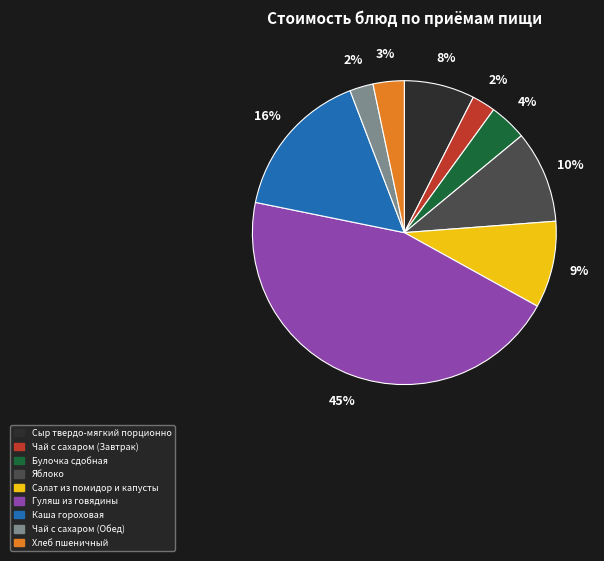

Which slice is the largest?

Гуляш из говядины